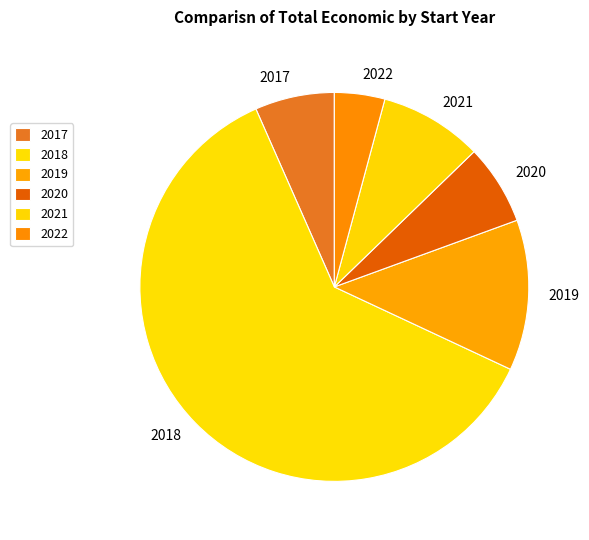

Is the sum of 2021 and 2022 greater than half?

No